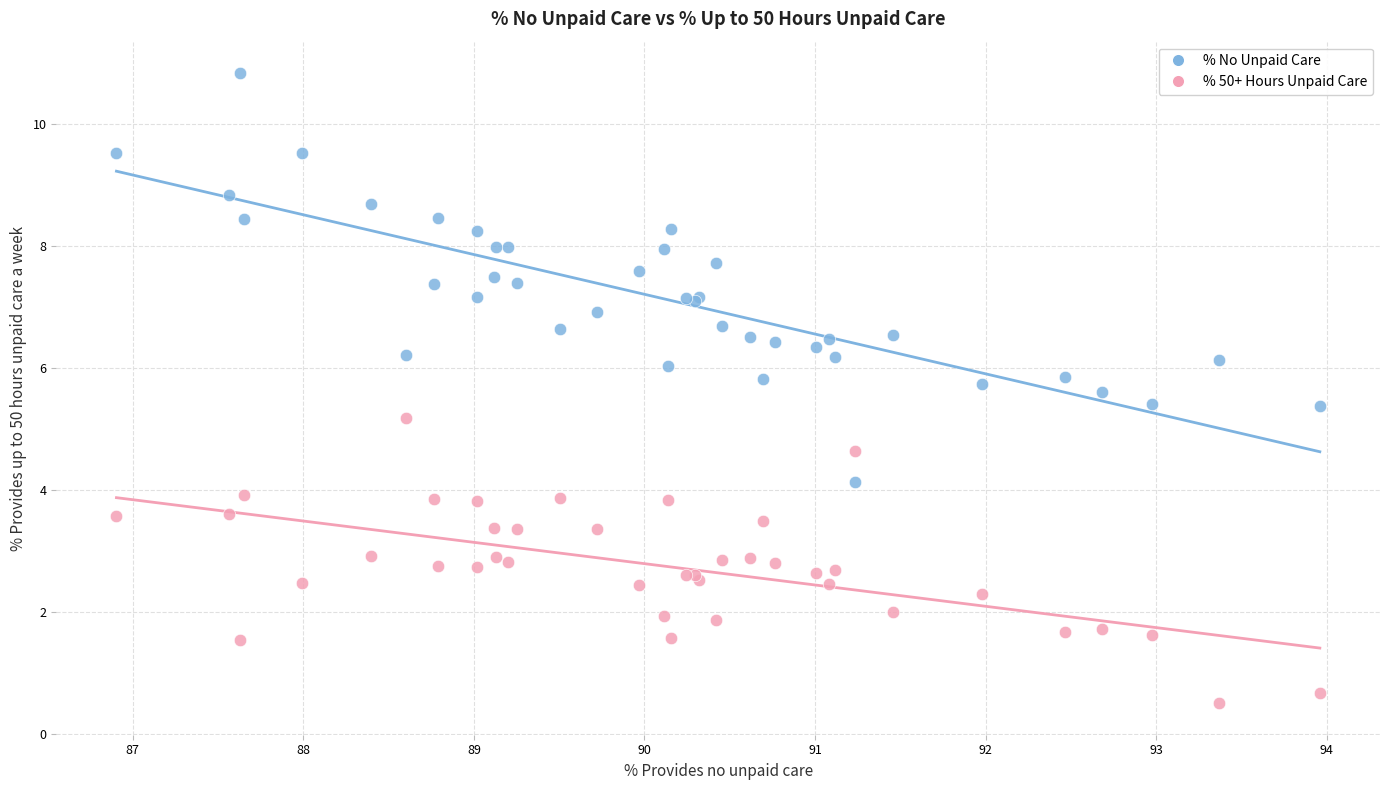

What are all the series names shown in the legend?

% No Unpaid Care, % 50+ Hours Unpaid Care